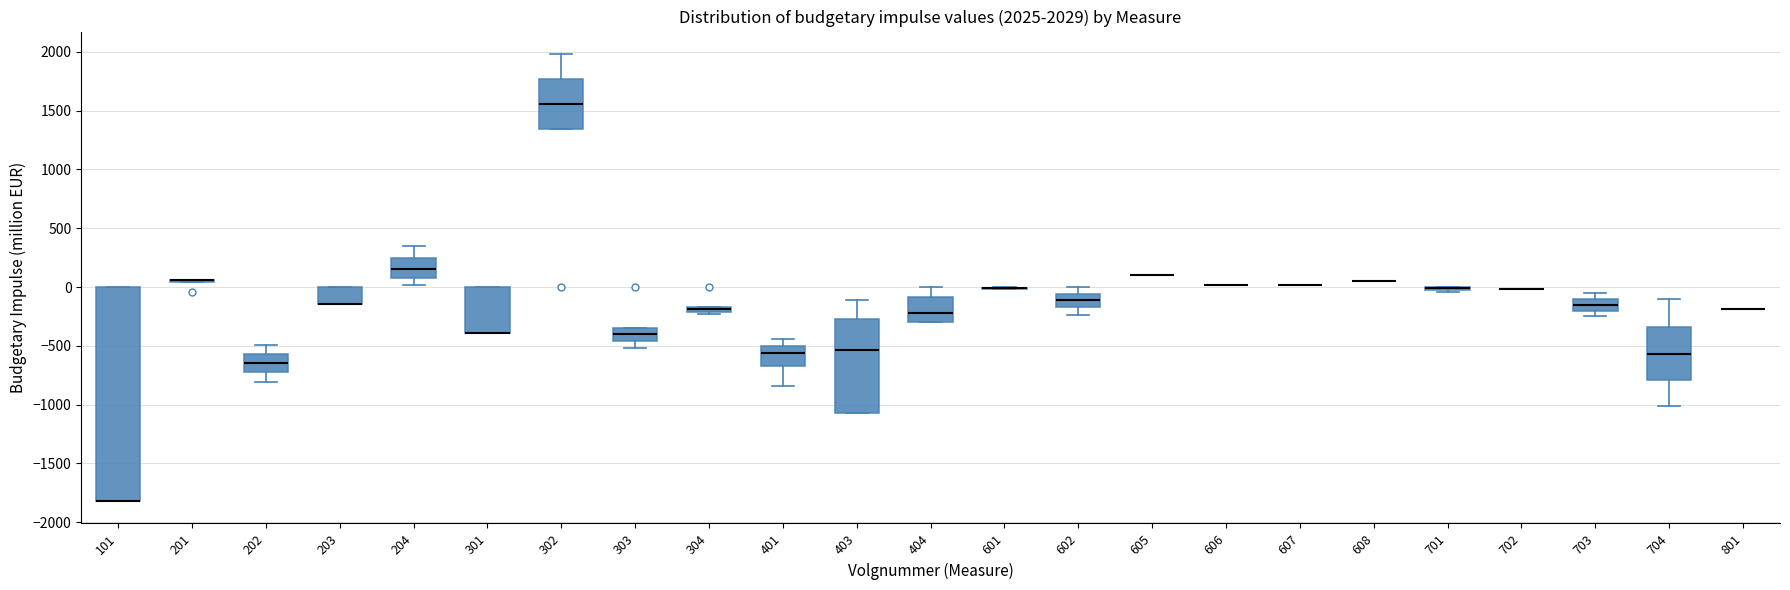

Which box is the tallest, from its lower edge to its upper edge?

101